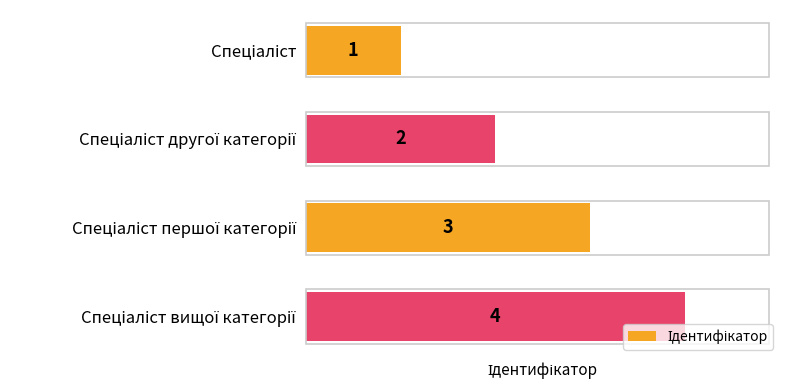

Count the values in the range 2 to 4.

3